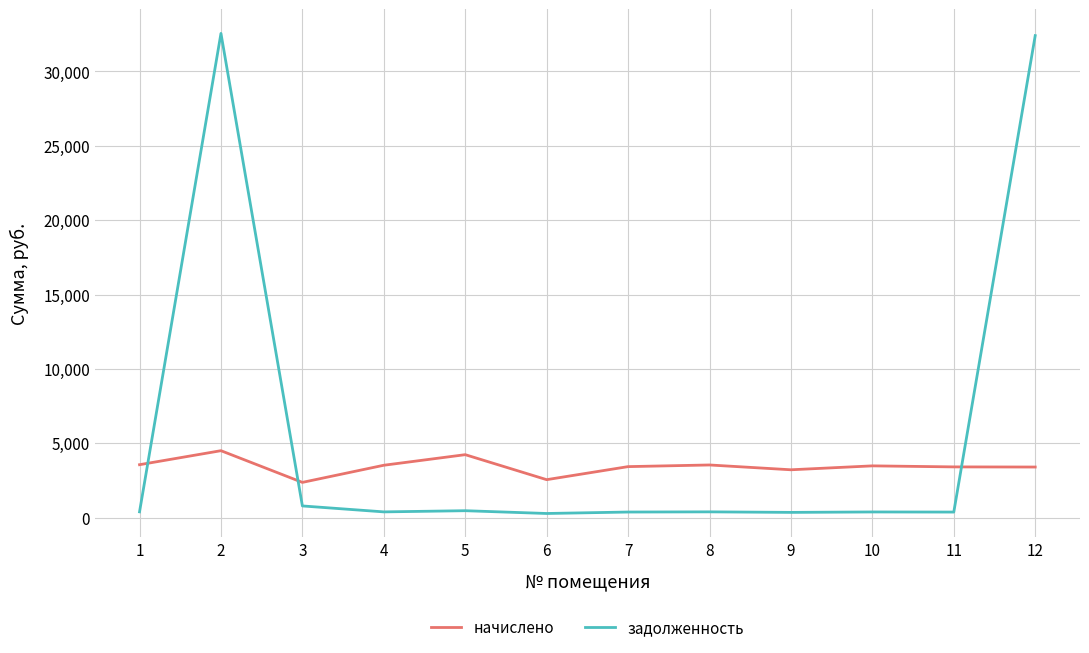

True or false: начислено and задолженность cross at least once.

True